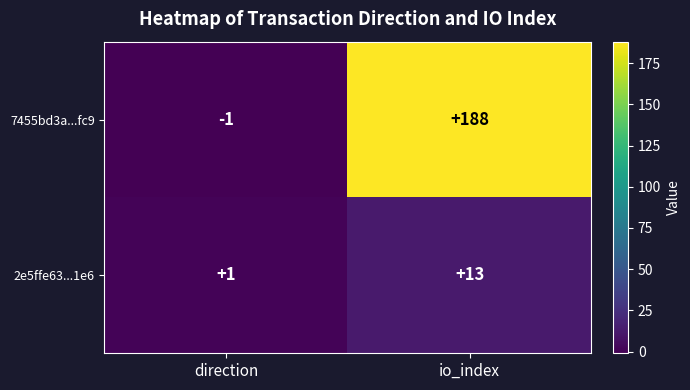

What is the difference between the highest and lowest values at io_index?

175